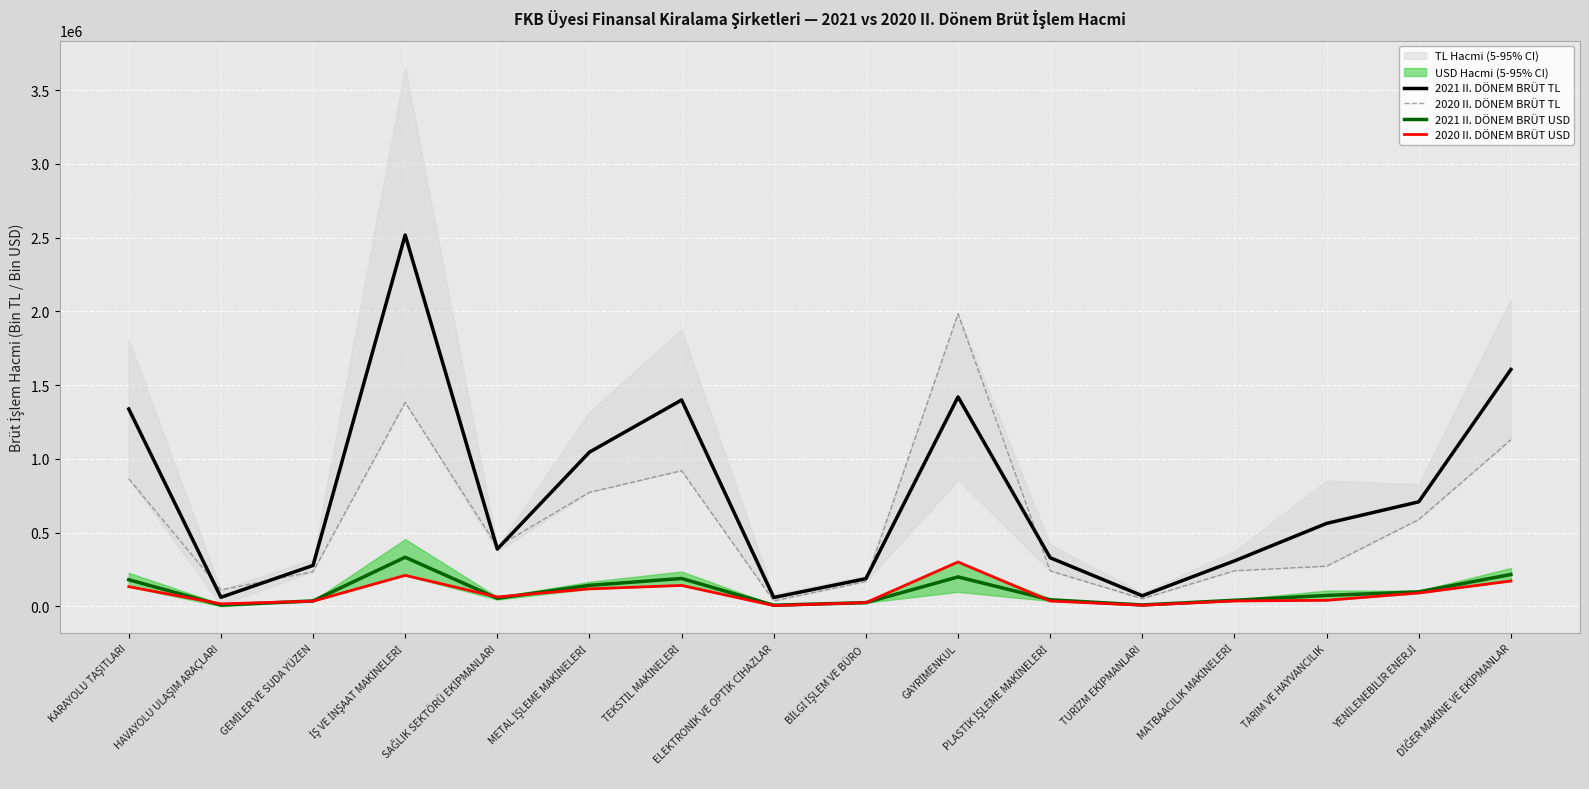

Reading left to right, what are all the values shown in this chart?

2021 II. DÖNEM BRÜT TL: 1338243.9	61543.8	277821.5	2517878.1	389119.9	1046007.5	1399435.3	60508.7	188196.8	1420087.4	329924.7	72195.9	308609.6	562734.6	709067.5	1606271.8
2020 II. DÖNEM BRÜT TL: 865351.9	112086.7	235337.5	1382400.2	404246.2	773258.6	920076.9	37320.8	168806.8	1984124.5	240824.6	52169.9	241573.4	272901.6	588757.9	1129823.0
2021 II. DÖNEM BRÜT USD: 180822.5	9342.9	37162.1	333376.0	55219.7	142767.3	189429.4	8117.6	25634.5	199916.8	44969.2	9930.5	41647.2	74434.3	98742.0	216441.5
2020 II. DÖNEM BRÜT USD: 133891.3	17364.8	35480.5	210636.4	64077.4	118873.9	142254.6	5705.9	25867.3	301226.1	36811.5	8102.8	37015.5	41512.1	90818.6	172383.3